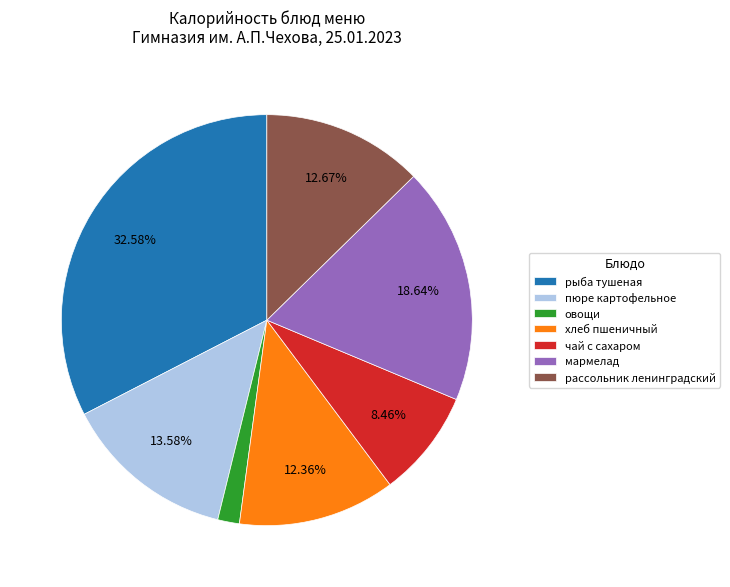

Which category has the biggest portion of the pie?

рыба тушеная